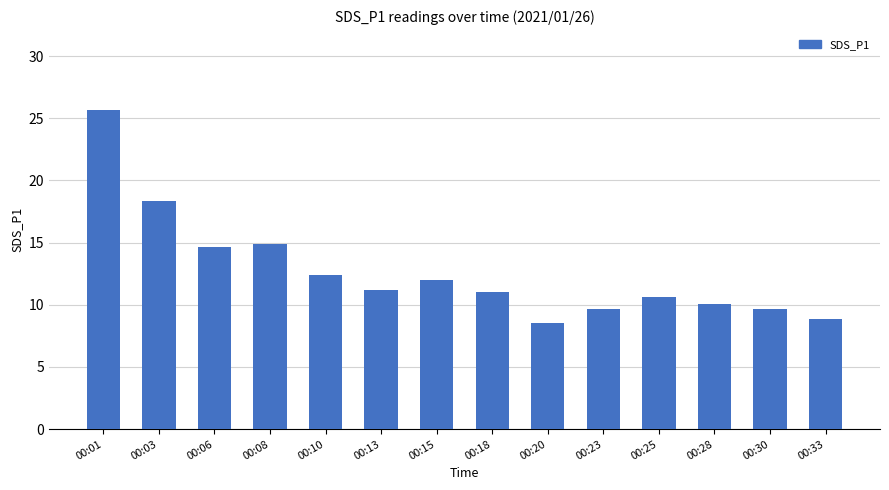

At which category does the chart reach its peak across all series?

00:01